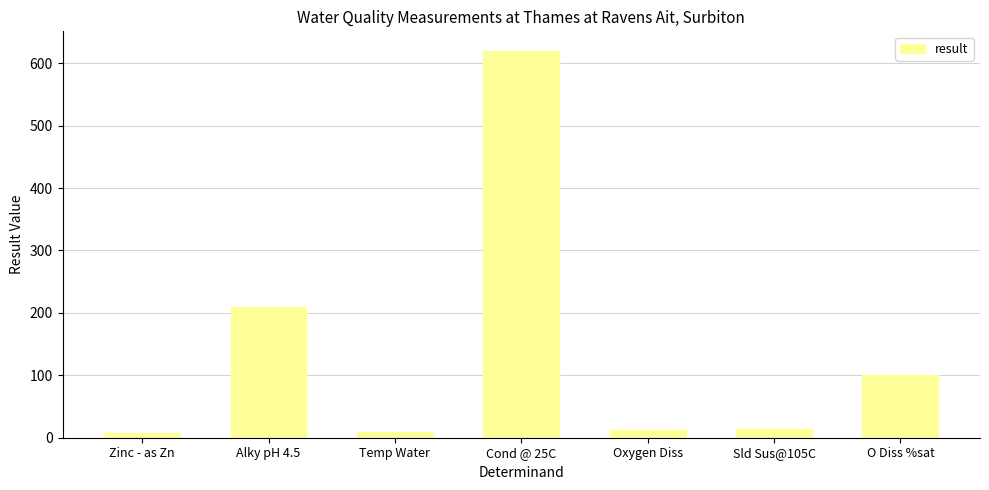

What is the difference between the values at Oxygen Diss and Sld Sus@105C?

2.4